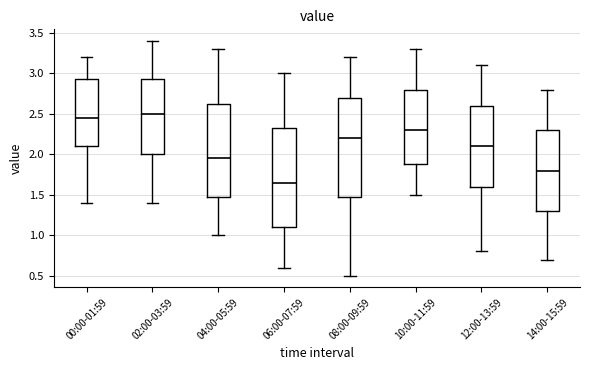

Reading left to right, read every box against the y-axis: the position of its median line, the range the box covers, and the ends of its whiskers. The values are not printed on the chart, so give them approximately, as read against the axis.

00:00-01:59: median 2.45, box 2.10 to 2.95, whiskers 1.40 to 3.20
02:00-03:59: median 2.50, box 2.00 to 2.95, whiskers 1.40 to 3.40
04:00-05:59: median 1.95, box 1.50 to 2.65, whiskers 1.00 to 3.30
06:00-07:59: median 1.65, box 1.10 to 2.35, whiskers 0.60 to 3.00
08:00-09:59: median 2.20, box 1.50 to 2.70, whiskers 0.50 to 3.20
10:00-11:59: median 2.30, box 1.90 to 2.80, whiskers 1.50 to 3.30
12:00-13:59: median 2.10, box 1.60 to 2.60, whiskers 0.80 to 3.10
14:00-15:59: median 1.80, box 1.30 to 2.30, whiskers 0.70 to 2.80